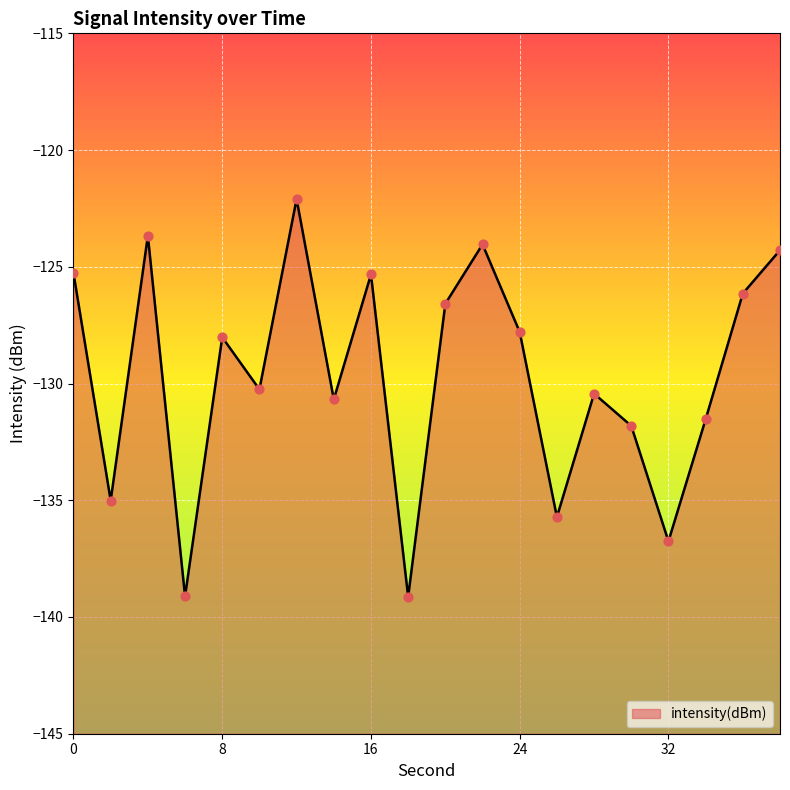

What is the change in value from 26 to 32?

-1.0